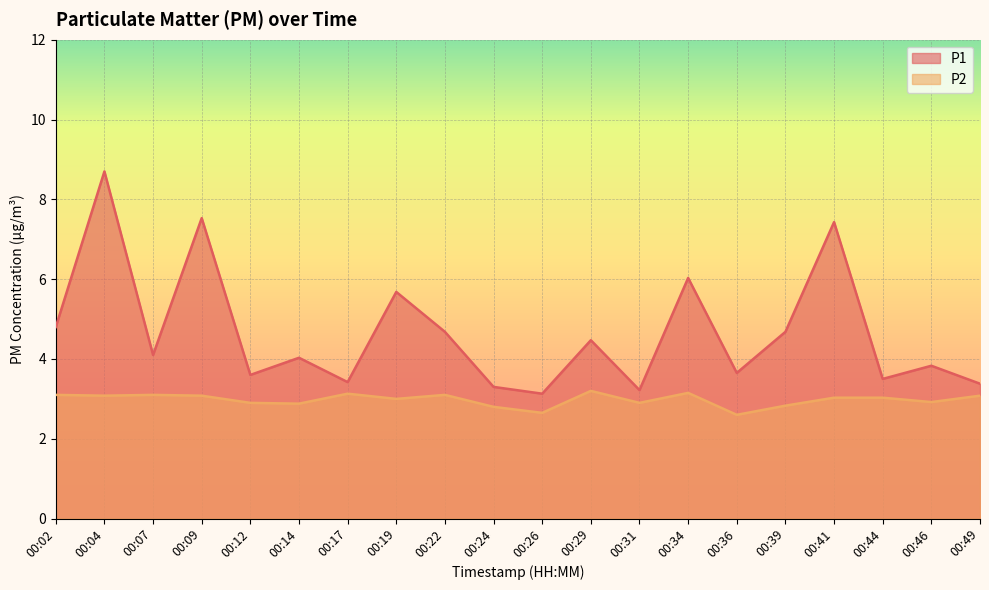

List the series in order of their peak value, highest first.

P1, P2